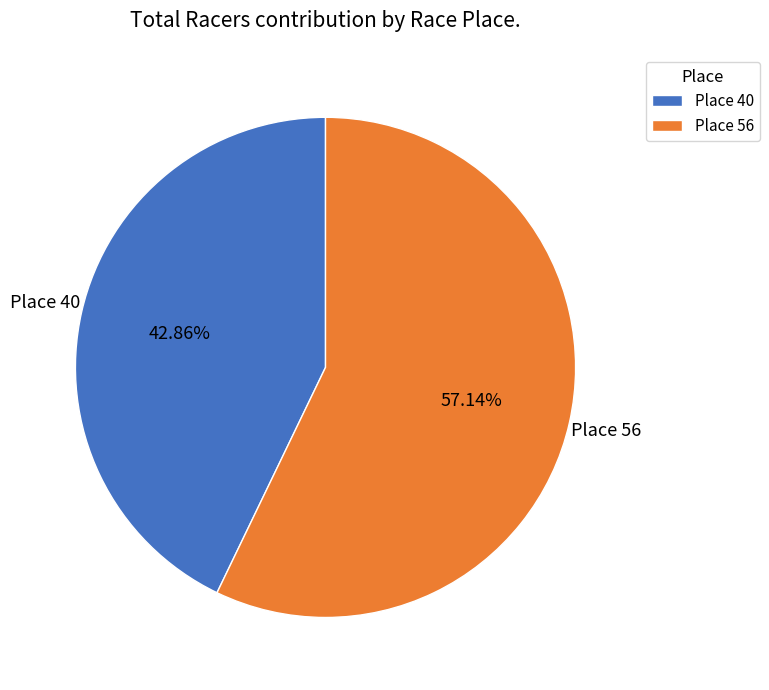

To the nearest percent, what is the difference between the largest and smallest slice percentages?

14%